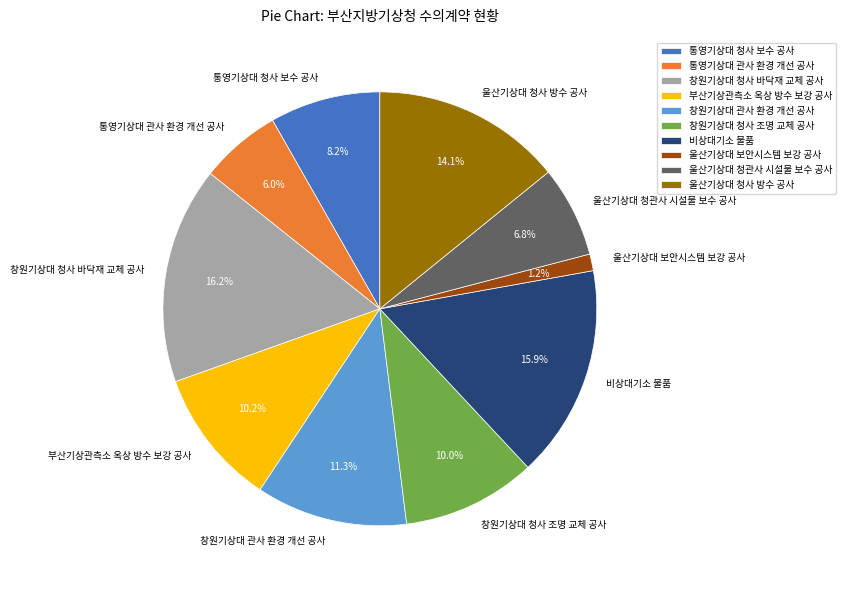

What percentage is the 비상대기소 물품 slice, to the nearest percent?

16%